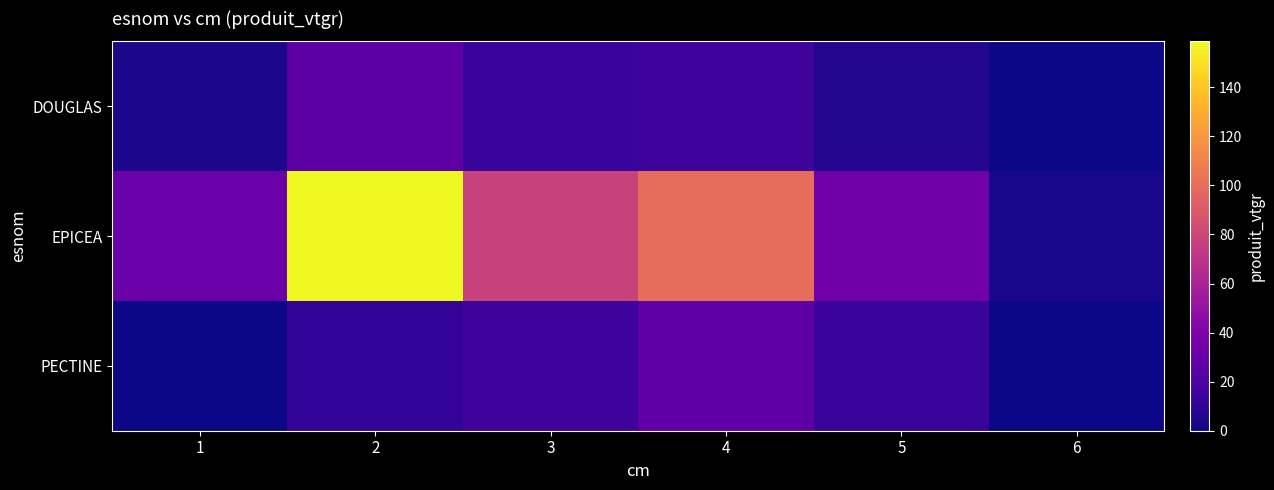

Reading left to right, extract all data points from this chart.

DOUGLAS: 1=3.4	2=26.7	3=12.9	4=15.4	5=5.9	6=0.0
EPICEA: 1=31.7	2=158.7	3=77.1	4=99.9	5=34.2	6=2.9
PECTINE: 1=0.6	2=11.1	3=15.1	4=27.3	5=12.6	6=0.0